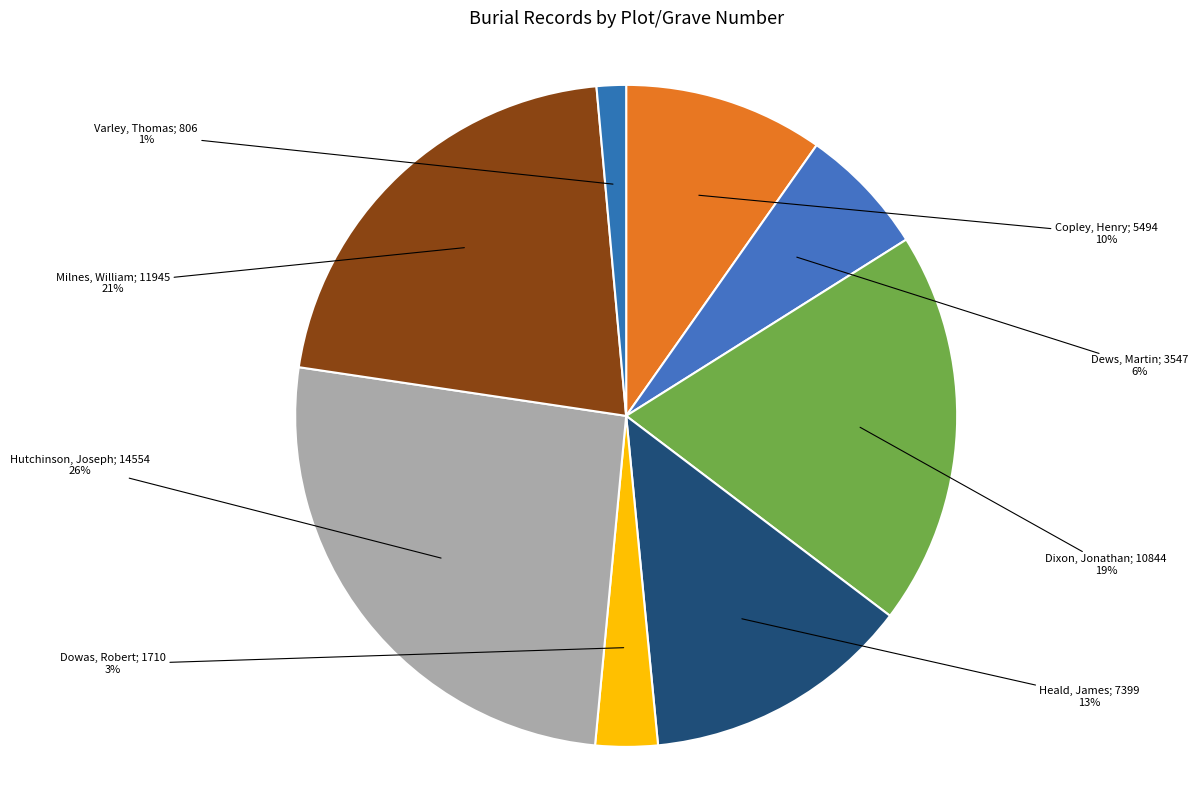

Is there a majority slice in this chart?

No